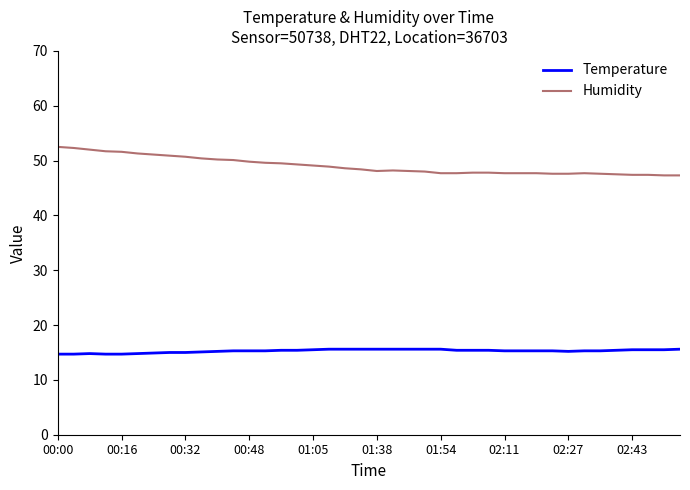

How many Temperature values are between 15 and 16?

33